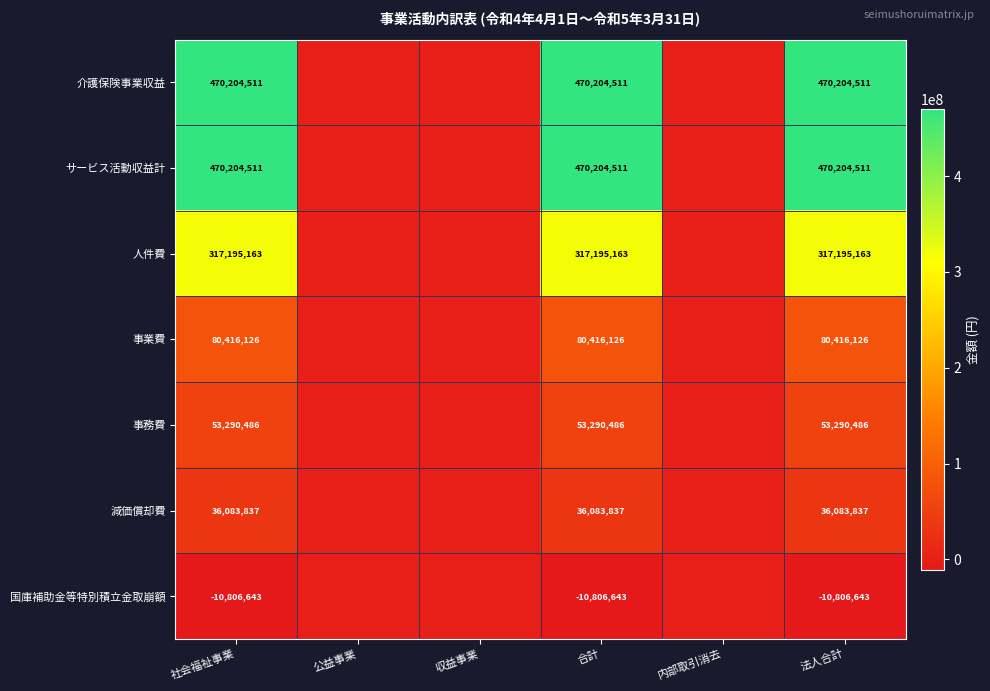

The 事業費 series shows 144231692 at 合計. True or false?

False